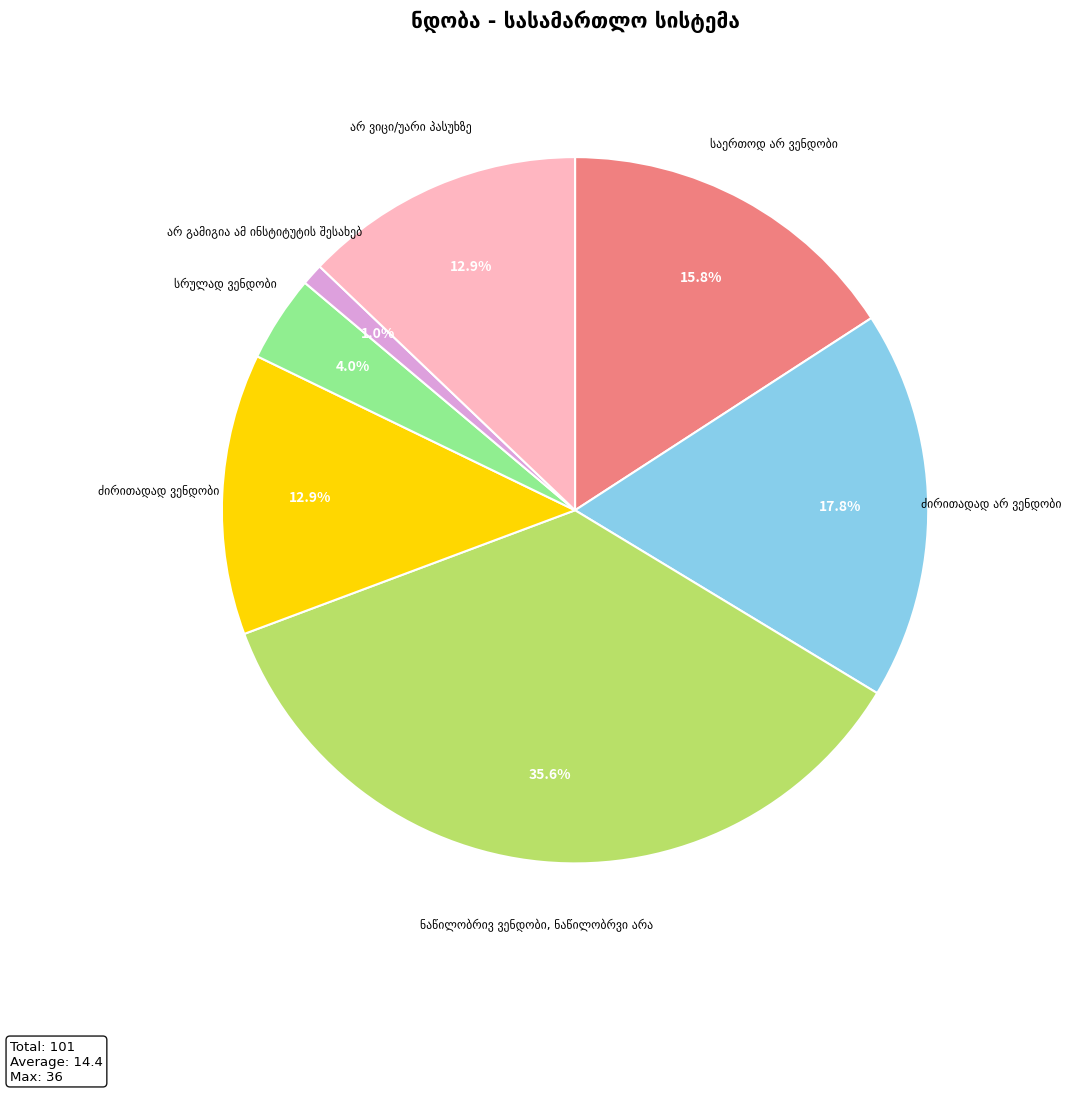

How many slices are in this pie chart?

7